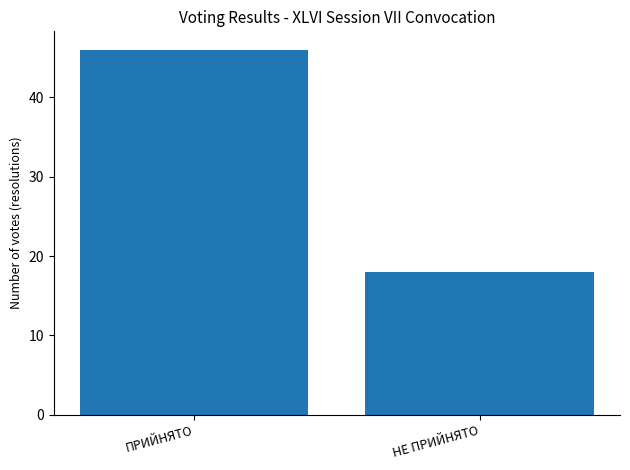

What is the average value?

32